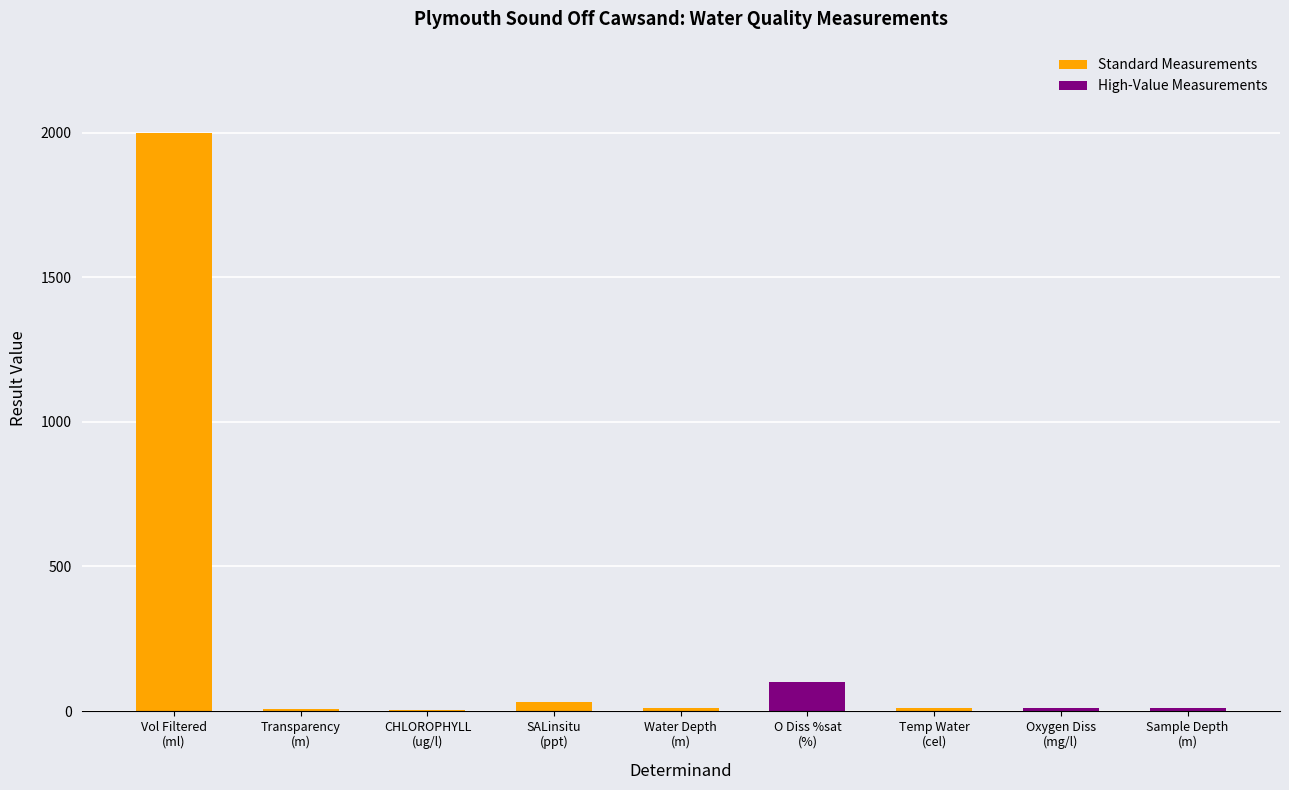

How many bars are there in total?

9